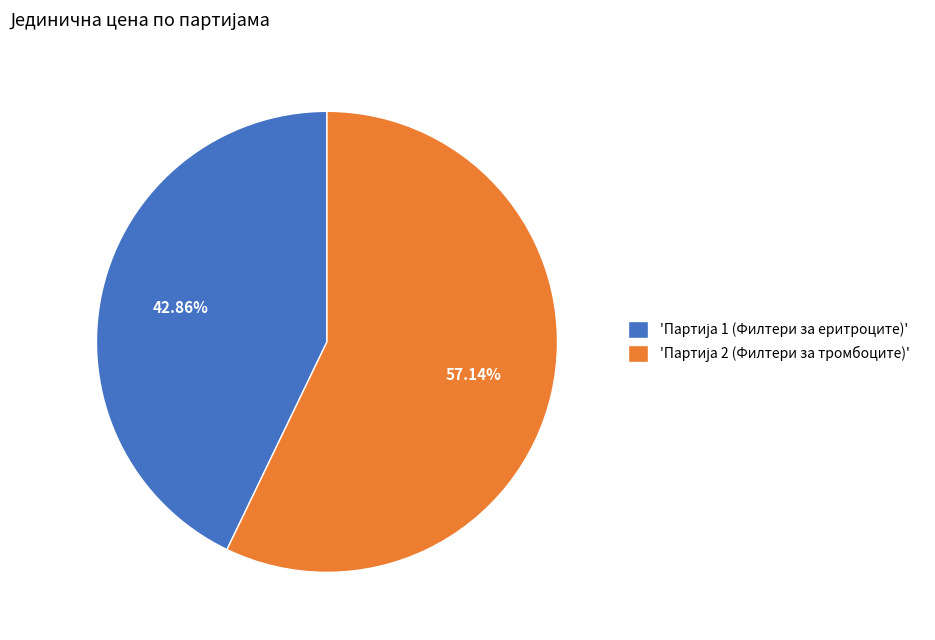

Is there a majority slice in this chart?

Yes